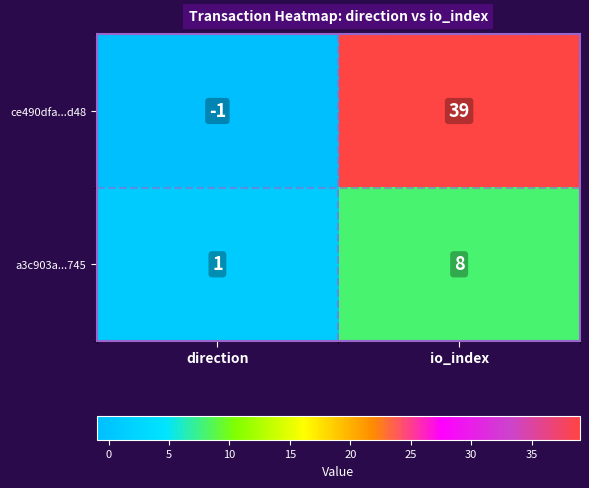

What is the average value of the ce490dfa...d48 series?

19